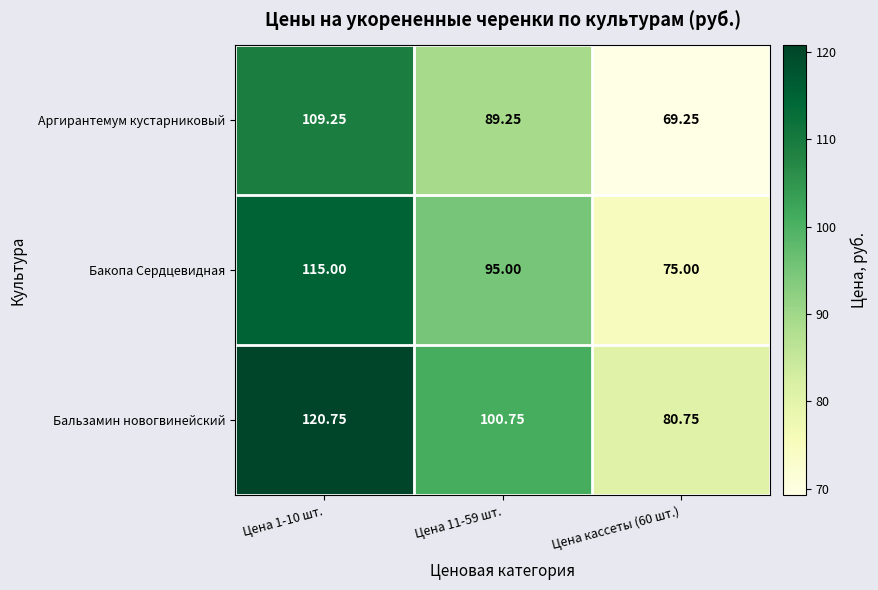

Is the value of Бакопа Сердцевидная at Цена 1-10 шт. greater than the value of Аргирантемум кустарниковый at Цена кассеты (60 шт.)?

Yes